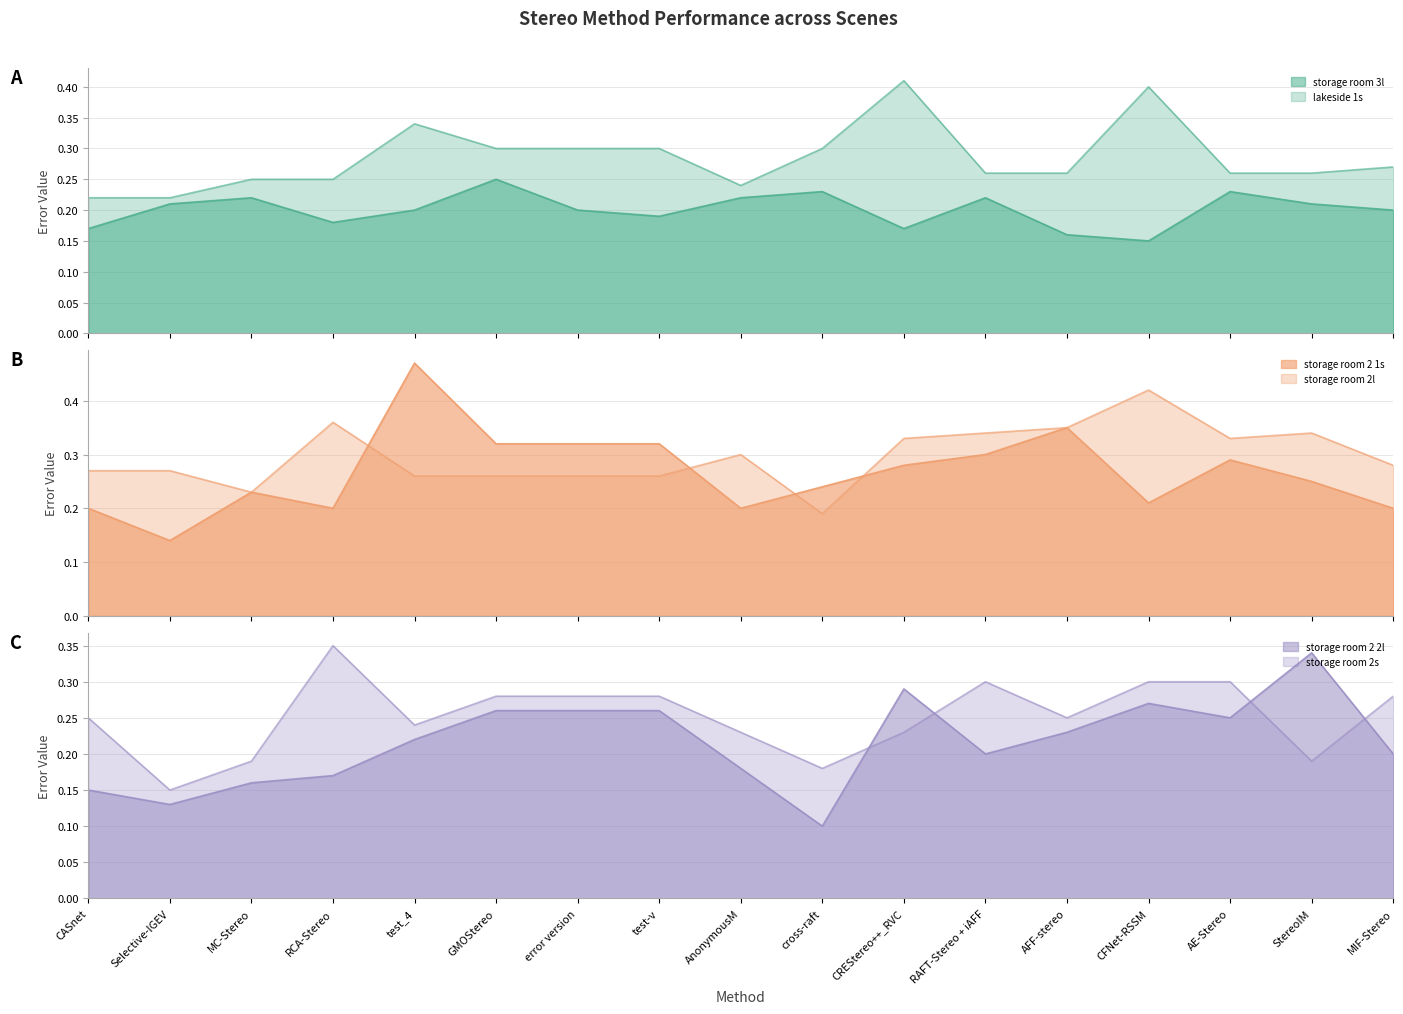

Reading left to right, transcribe all the data shown in this chart.

storage room 3l: 0.2	0.2	0.2	0.2	0.2	0.2	0.2	0.2	0.2	0.2	0.2	0.2	0.2	0.1	0.2	0.2	0.2
lakeside 1s: 0.2	0.2	0.2	0.2	0.3	0.3	0.3	0.3	0.2	0.3	0.4	0.3	0.3	0.4	0.3	0.3	0.3
storage room 2 1s: 0.2	0.1	0.2	0.2	0.5	0.3	0.3	0.3	0.2	0.2	0.3	0.3	0.3	0.2	0.3	0.2	0.2
storage room 2l: 0.3	0.3	0.2	0.4	0.3	0.3	0.3	0.3	0.3	0.2	0.3	0.3	0.3	0.4	0.3	0.3	0.3
storage room 2 2l: 0.1	0.1	0.2	0.2	0.2	0.3	0.3	0.3	0.2	0.1	0.3	0.2	0.2	0.3	0.2	0.3	0.2
storage room 2s: 0.2	0.1	0.2	0.3	0.2	0.3	0.3	0.3	0.2	0.2	0.2	0.3	0.2	0.3	0.3	0.2	0.3